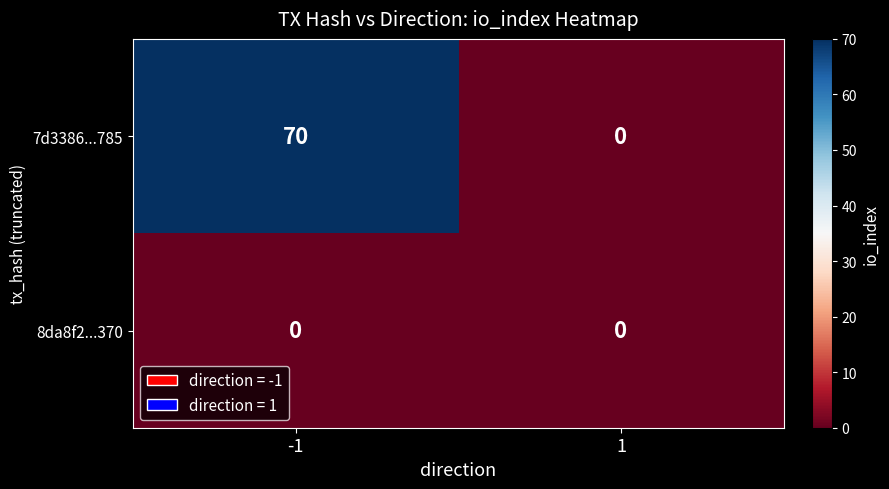

The value of 8da8f2...370 at -1 is 0. True or false?

True